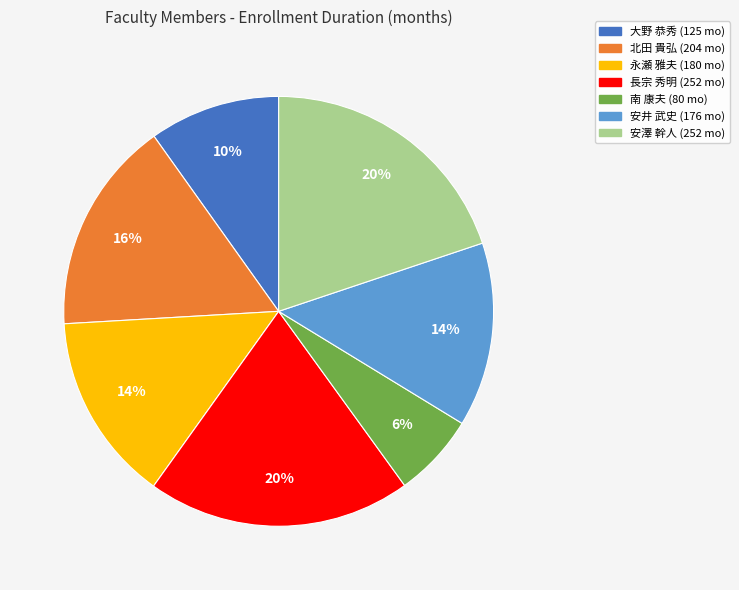

Count the number of slices in the pie.

7